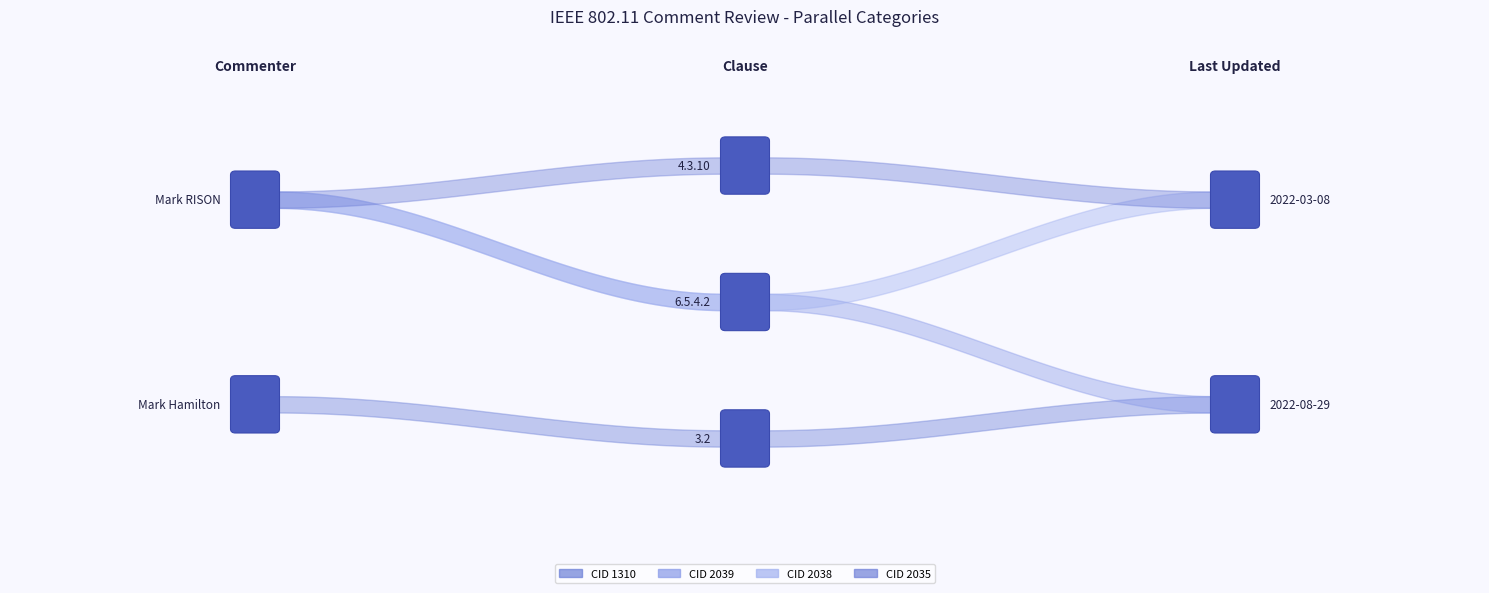

True or false: LB has more than 2 interior local peaks.

False